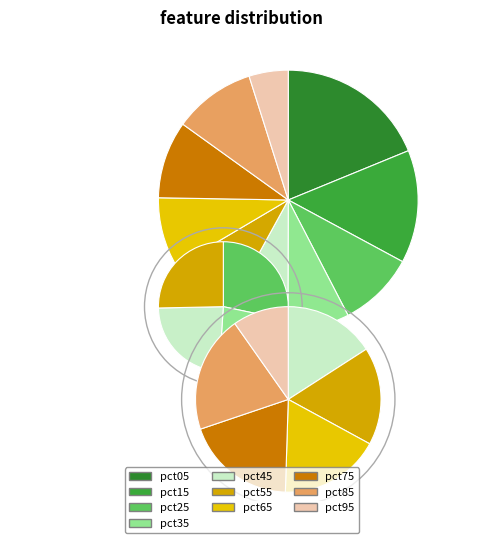

Which slice is the smallest?

pct95